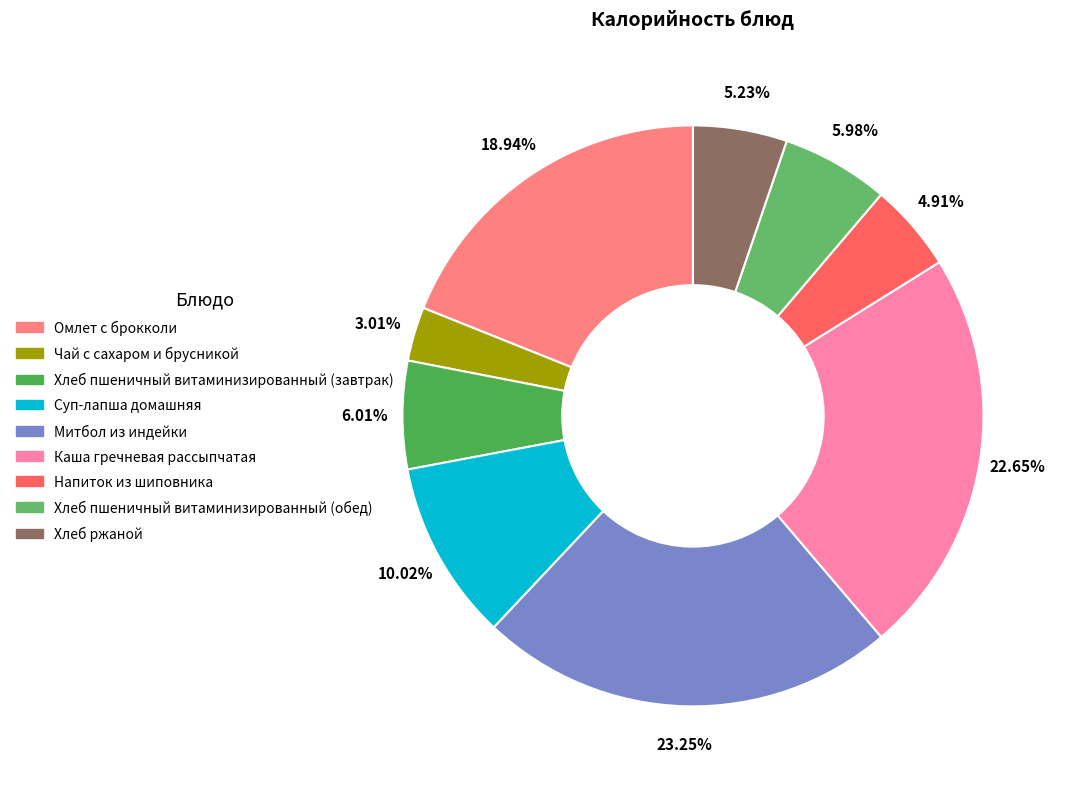

To the nearest percent, what is the difference between the Суп-лапша домашняя and Хлеб ржаной slice percentages?

5%